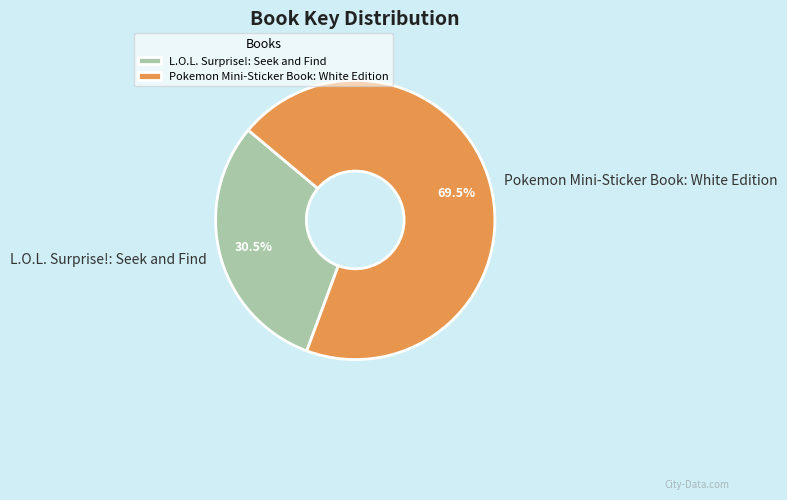

Rank the categories by value from highest to lowest.

Pokemon Mini-Sticker Book: White Edition, L.O.L. Surprise!: Seek and Find